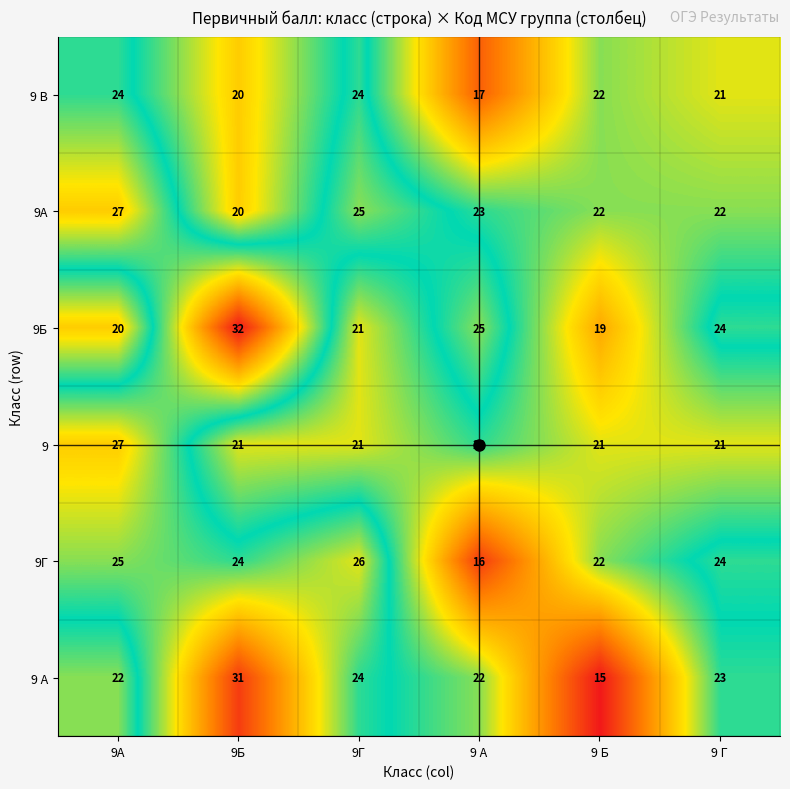

What is the difference between the second highest and minimum values in the 9 В series?

7